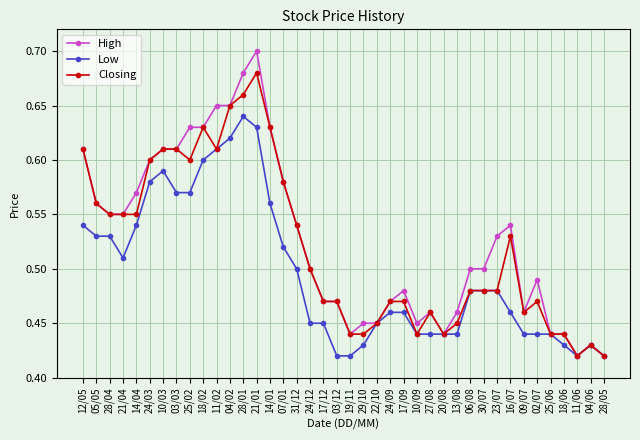

Which label corresponds to the largest value in the chart?

21/01